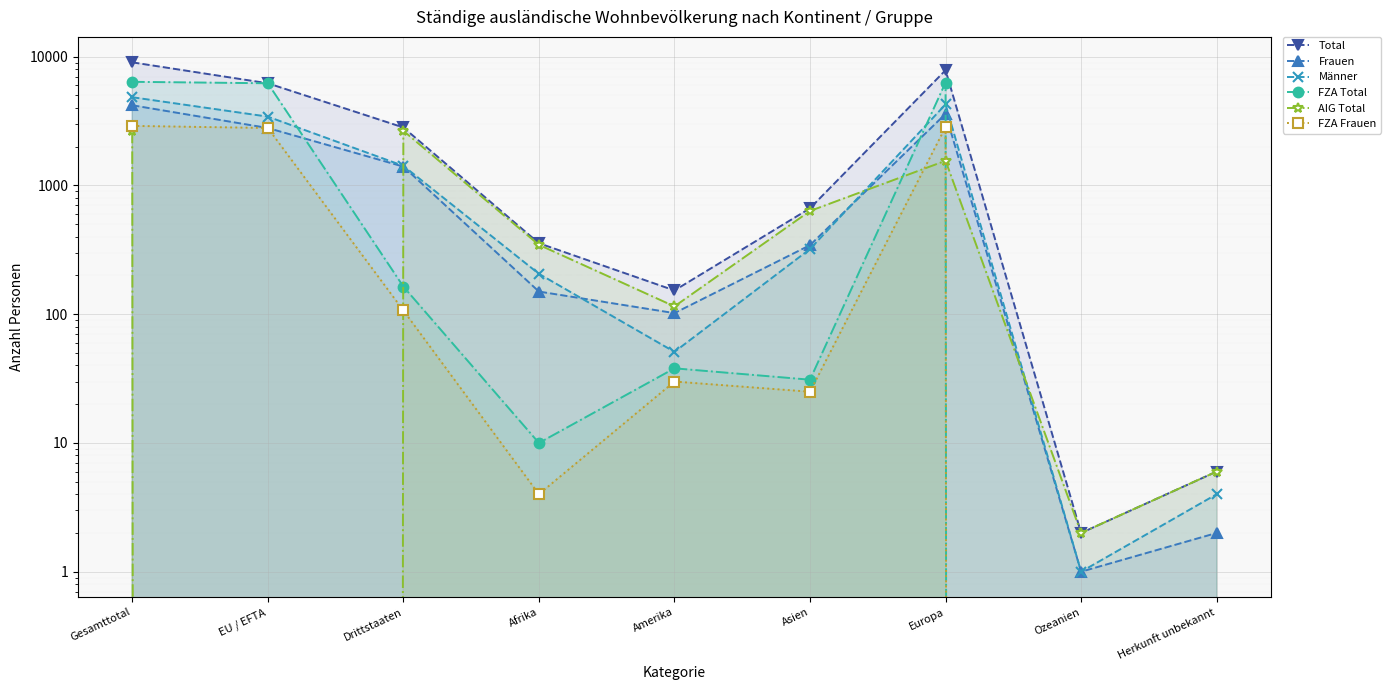

Between EU / EFTA and Ozeanien, which series saw the biggest shift?

FZA Total